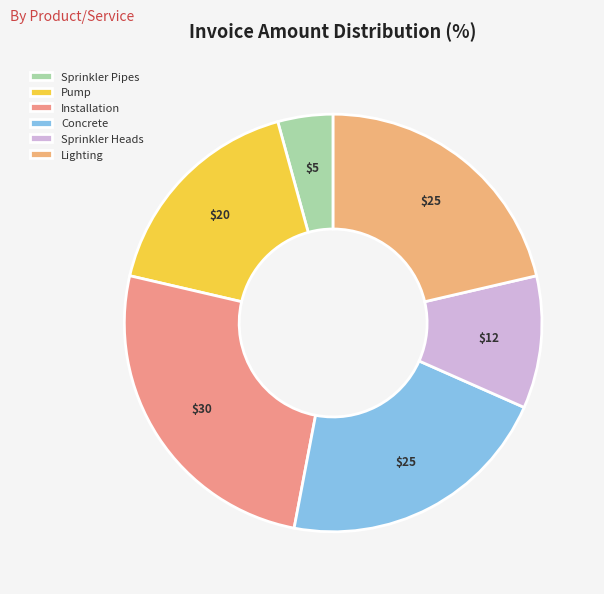

What is the smallest slice in the pie chart?

Sprinkler Pipes